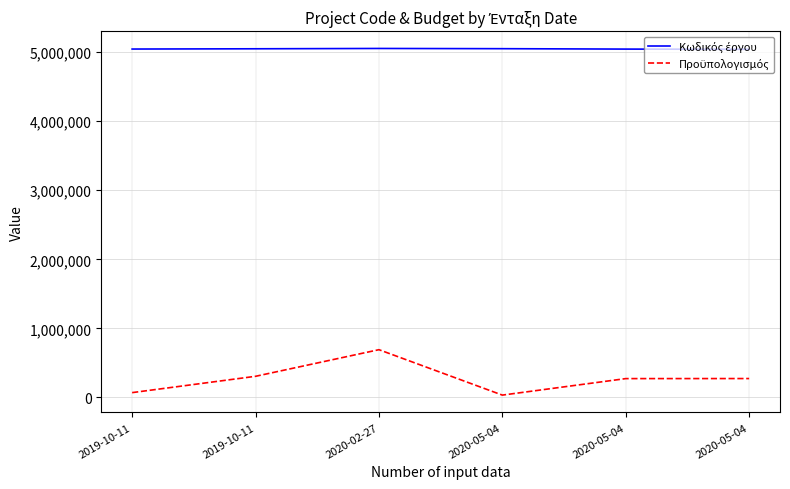

What is the sum of the Κωδικός έργου values at 2020-02-27 and 2020-05-04?

10098950.0